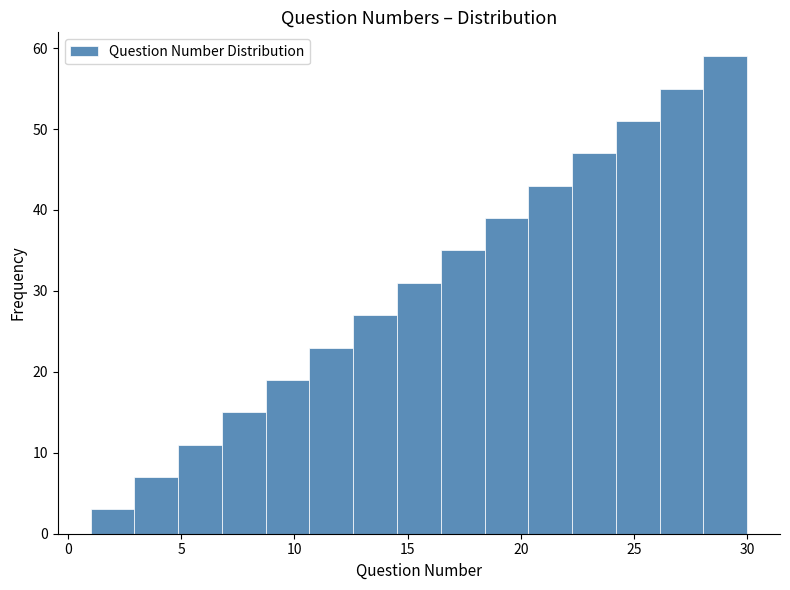

Around what value on the x-axis is the tallest bar? Give the approximate position of its centre, as read against the axis.

29.0